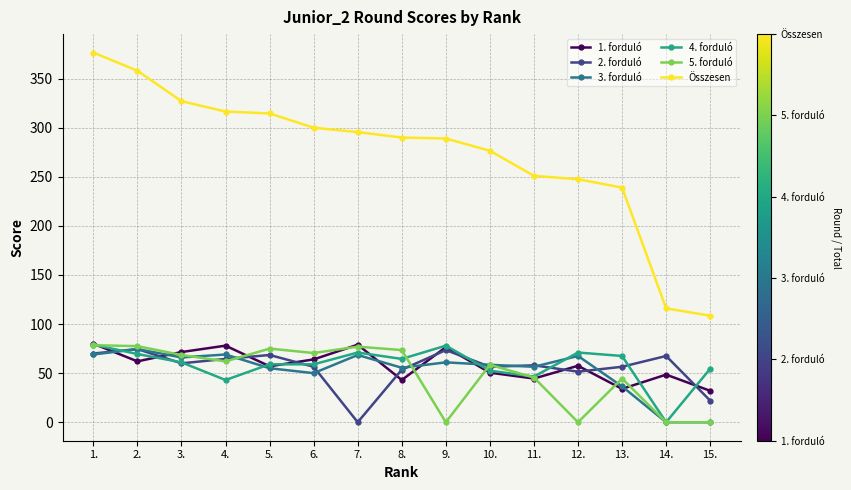

What is the spread (max minus min) of values at 12.?

247.5